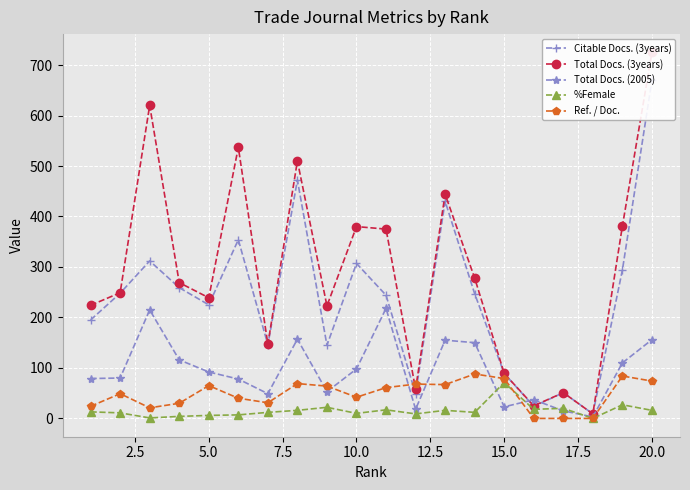

True or false: %Female has more than 2 points higher than both neighbors.

True